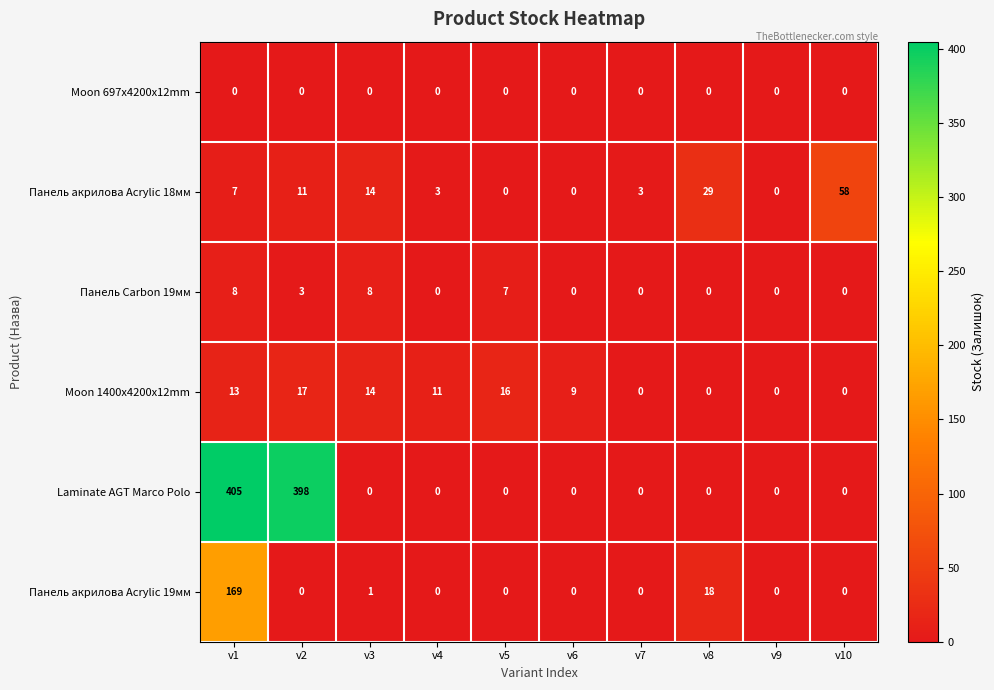

What is the difference between the Панель акрилова Acrylic 19мм values at v3 and v8?

17